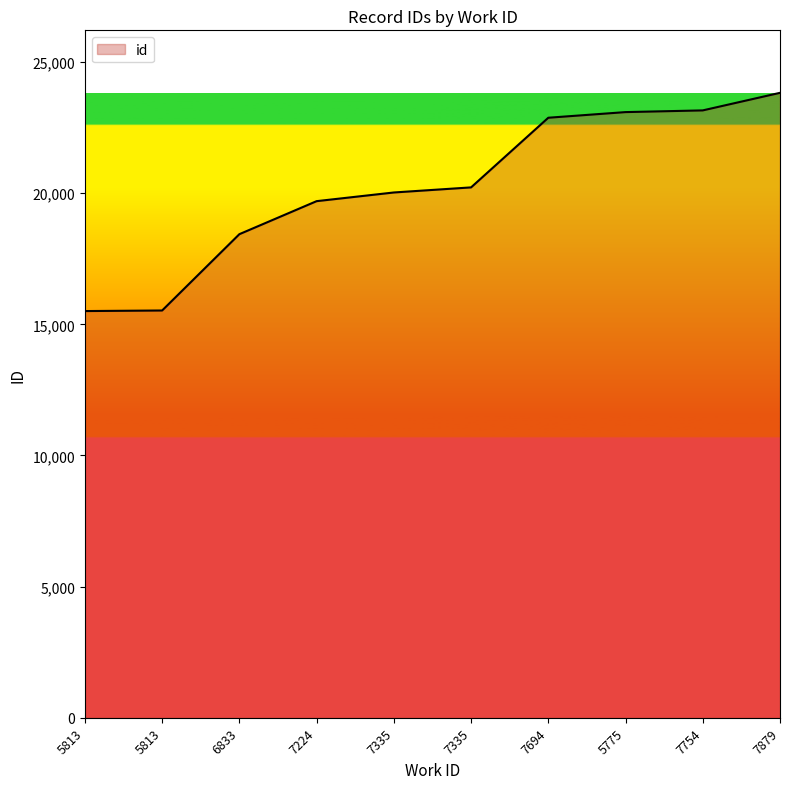

Reading left to right, what are all the values shown in this chart?

5813=15507	5813=15529	6833=18439	7224=19698	7335=20029	7335=20223	7694=22879	5775=23094	7754=23159	7879=23829